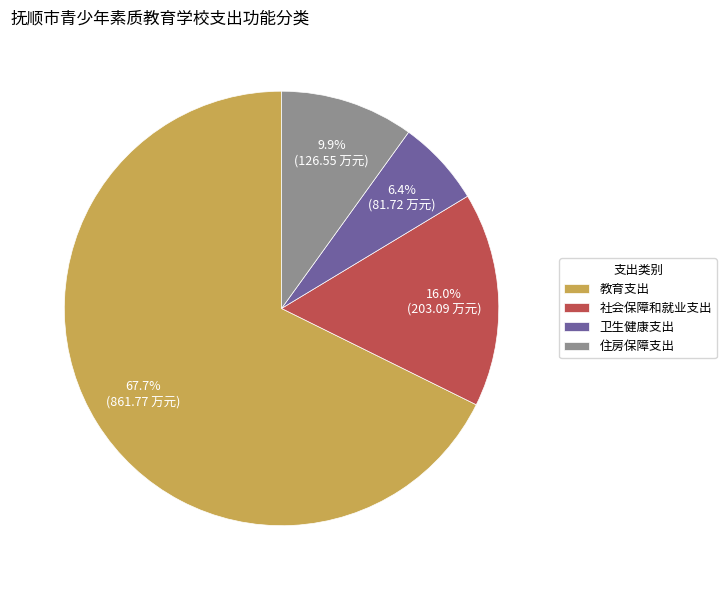

How many slices are in this pie chart?

4